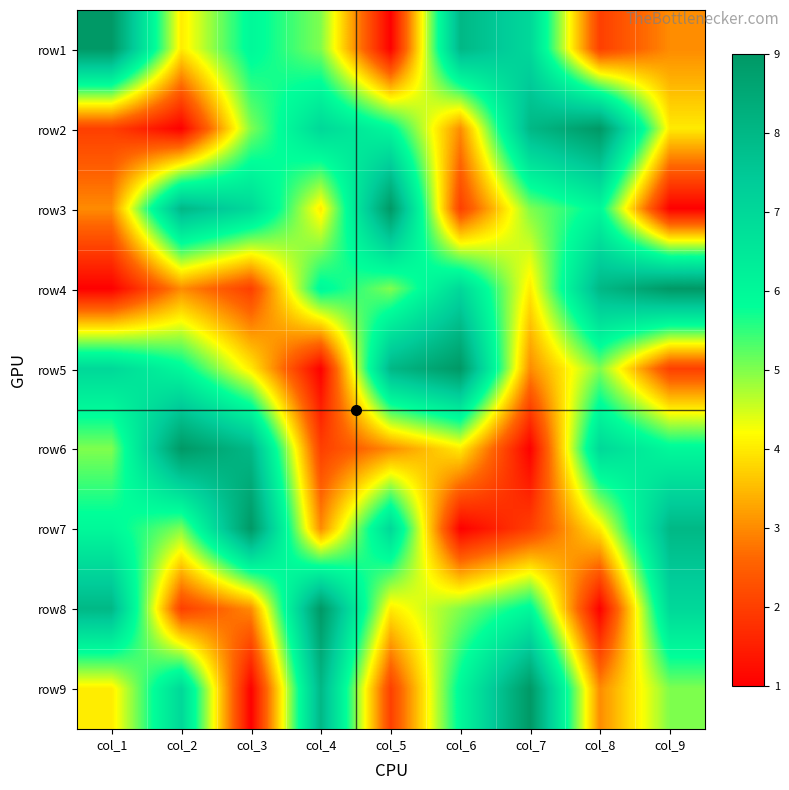

Which series changed the most between col_4 and col_9?

row7